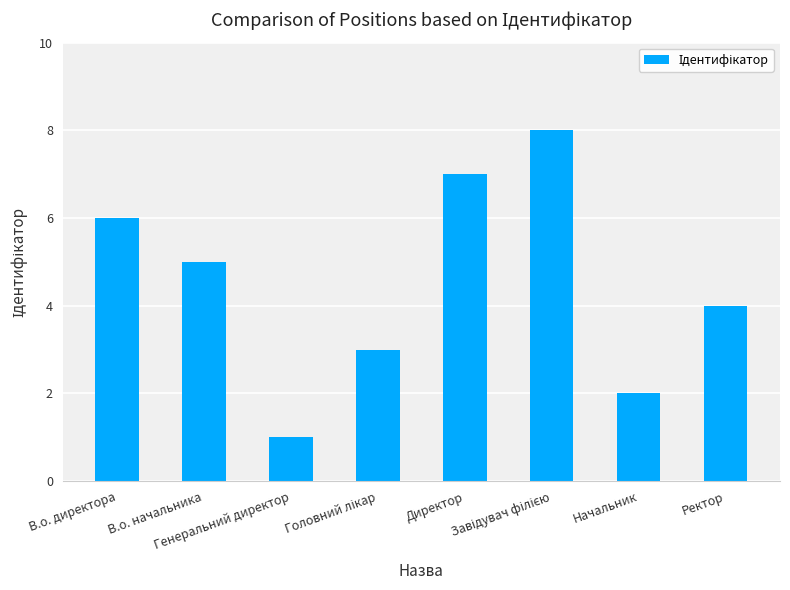

What is the difference between the maximum and minimum values?

7